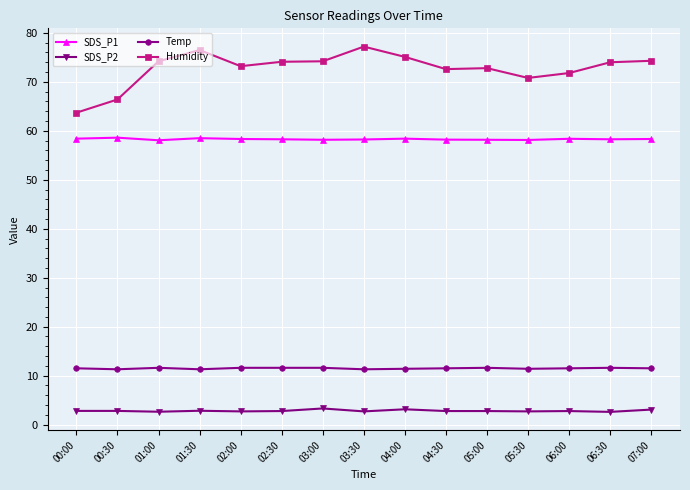

True or false: SDS_P2 and Humidity intersect in this chart.

False